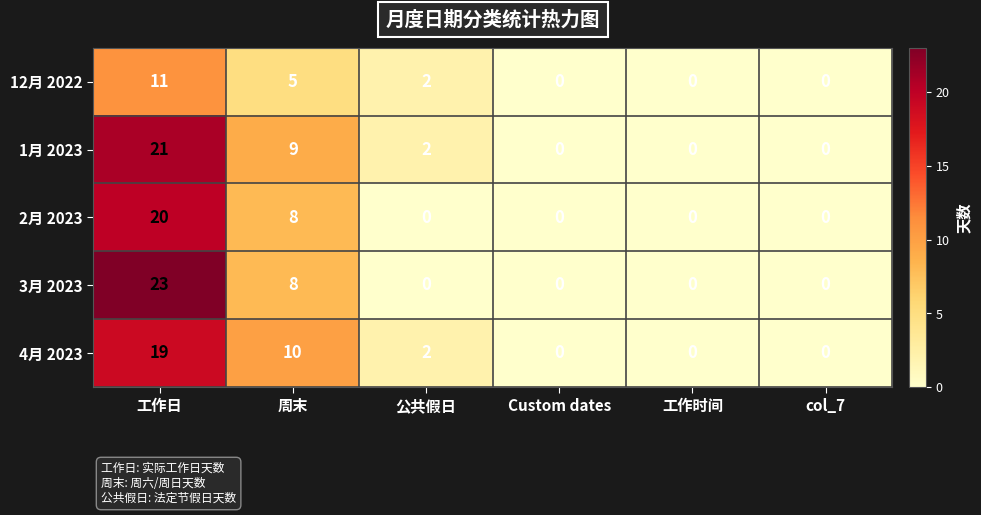

Reading left to right, transcribe all the data shown in this chart.

12月 2022: 工作日=11	周末=5	公共假日=2	Custom dates=0	工作时间=0	col_7=0
1月 2023: 工作日=21	周末=9	公共假日=2	Custom dates=0	工作时间=0	col_7=0
2月 2023: 工作日=20	周末=8	公共假日=0	Custom dates=0	工作时间=0	col_7=0
3月 2023: 工作日=23	周末=8	公共假日=0	Custom dates=0	工作时间=0	col_7=0
4月 2023: 工作日=19	周末=10	公共假日=2	Custom dates=0	工作时间=0	col_7=0